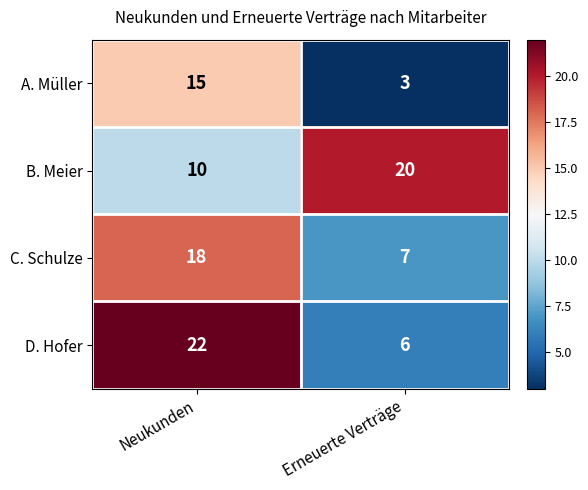

What is the total value across all series at Neukunden?

65